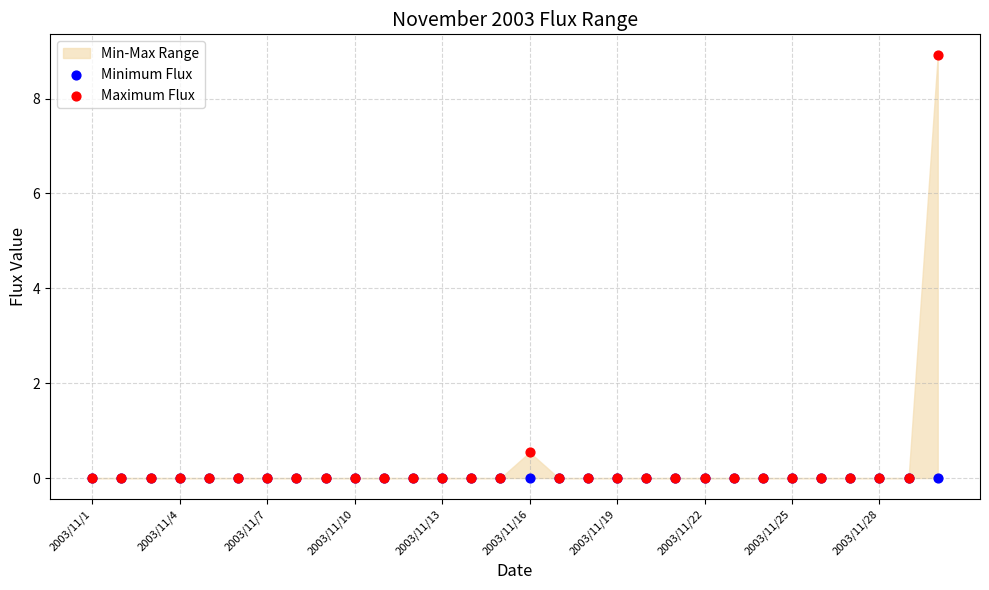

Across all series, what Y value is closest to 4?

0.5